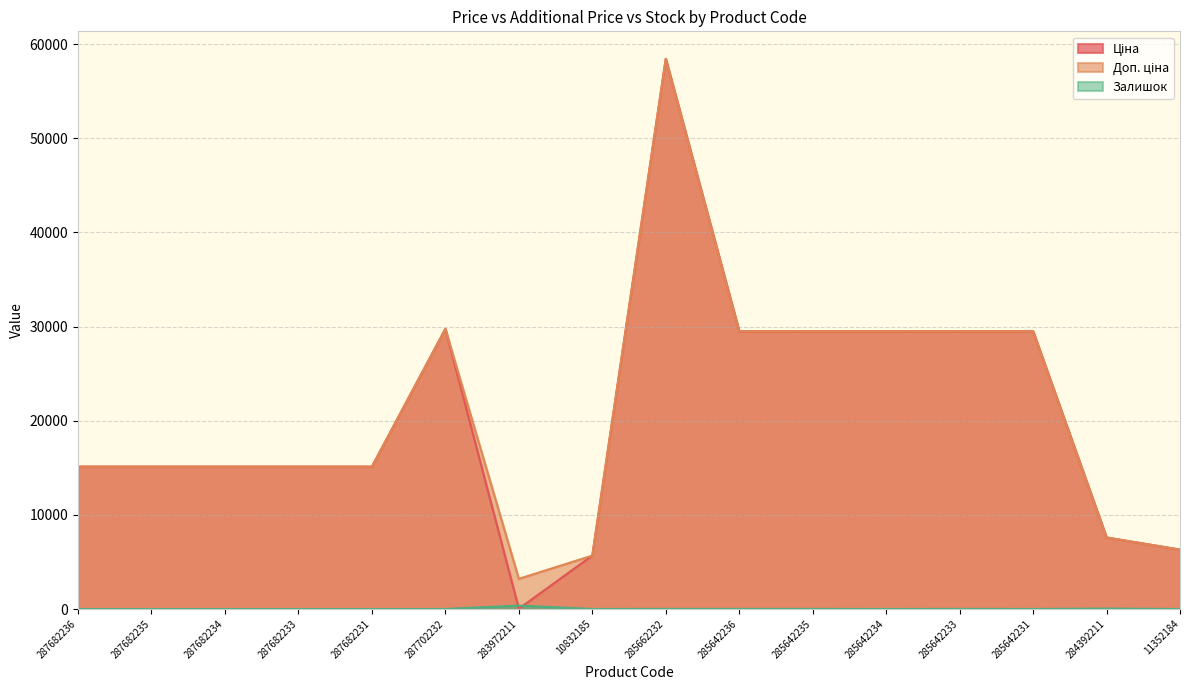

What is the label of the 3rd point from the right?

285642231